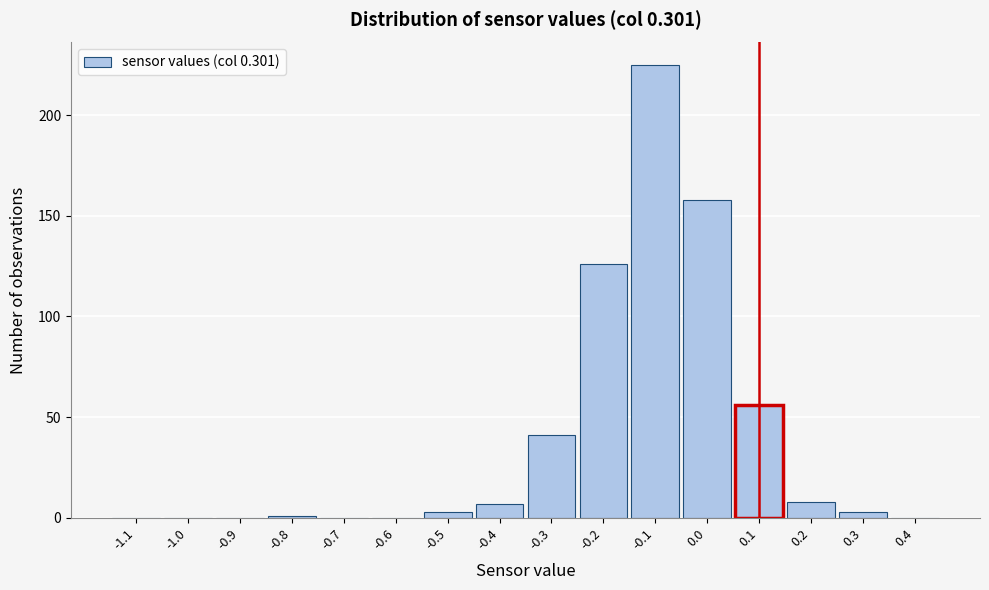

Reading left to right, transcribe all the data shown in this chart.

-1.1=0	-1.0=0	-0.9=0	-0.8=1	-0.7=0	-0.6=0	-0.5=3	-0.4=7	-0.3=41	-0.2=126	-0.1=225	0.0=158	0.1=56	0.2=8	0.3=3	0.4=0